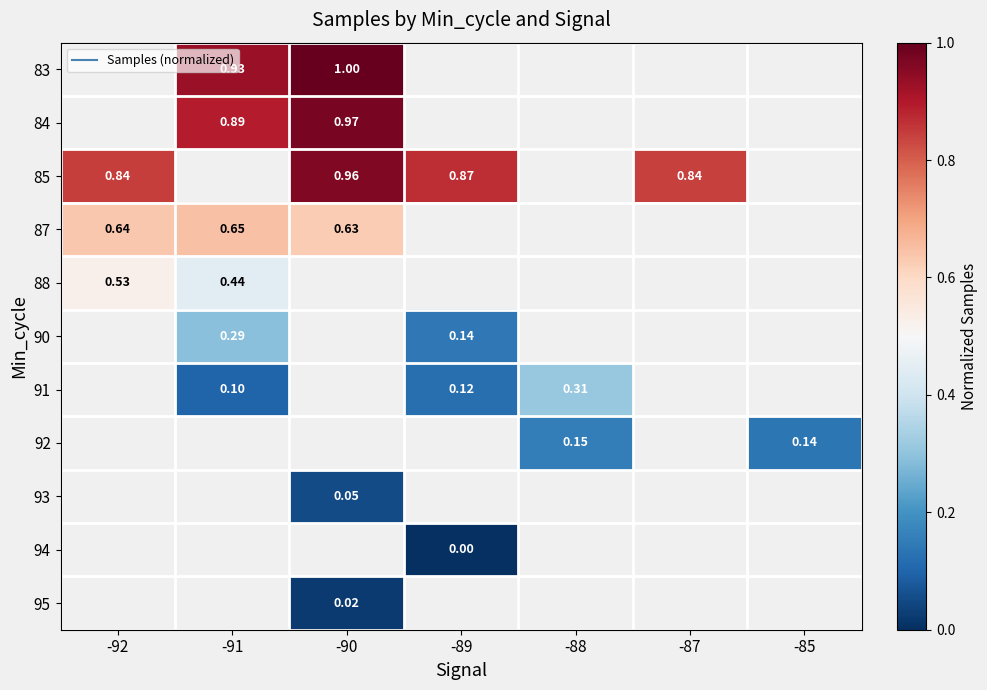

What is the maximum value shown in the chart?

1.0